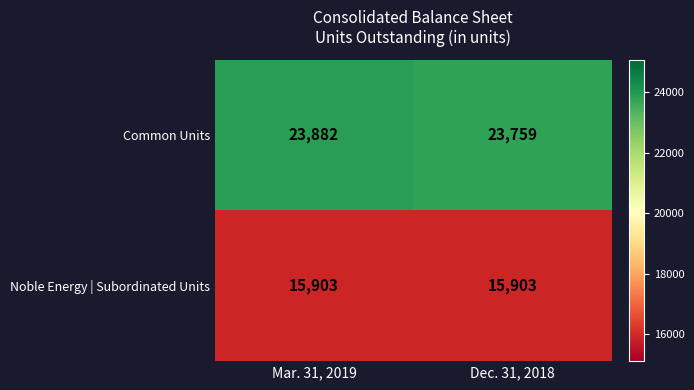

What is the difference between the highest and lowest values at Mar. 31, 2019?

7979